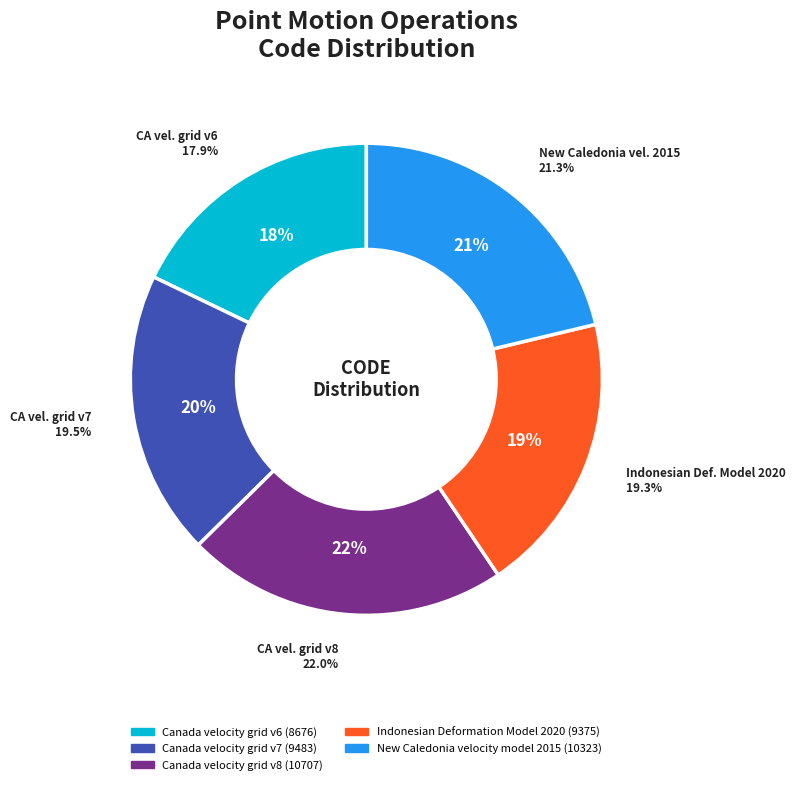

Rank the categories by value from lowest to highest.

Canada velocity grid v6, Indonesian Deformation Model 2020, Canada velocity grid v7, New Caledonia velocity model 2015, Canada velocity grid v8